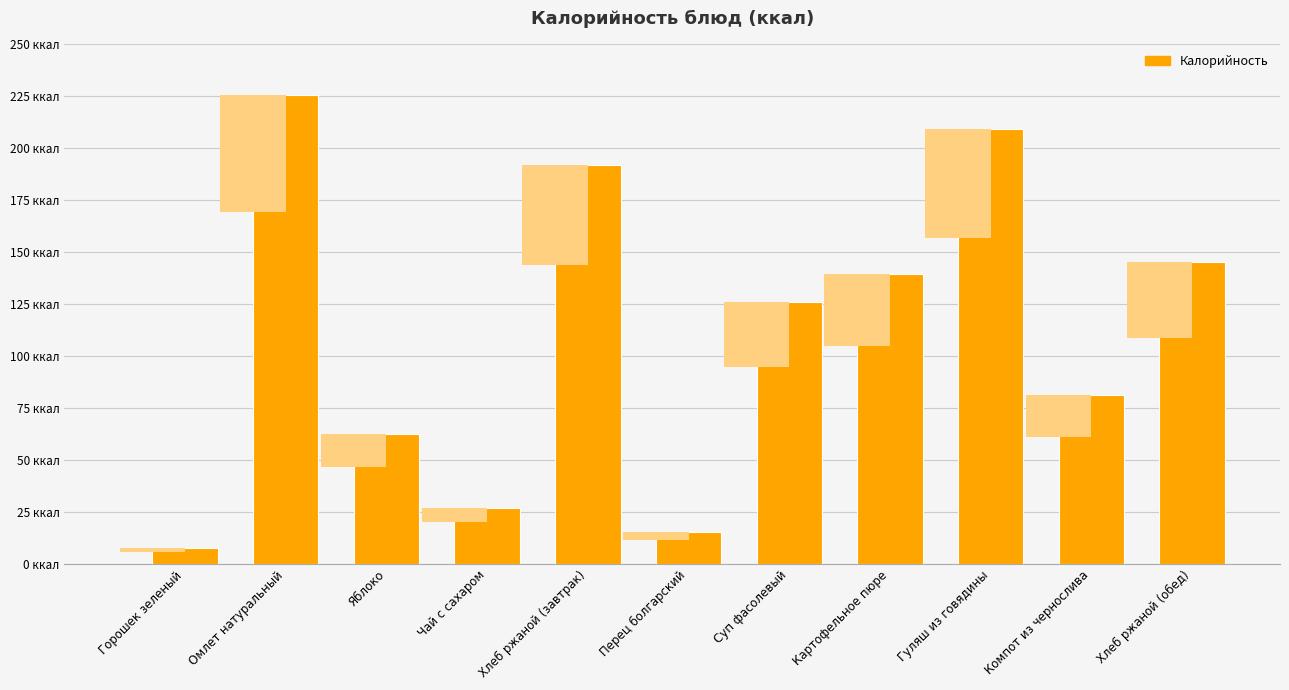

Reading left to right, what are all the values shown in this chart?

Горошек зеленый=7.4	Омлет натуральный=225.5	Яблоко=62.2	Чай с сахаром=26.8	Хлеб ржаной (завтрак)=191.8	Перец болгарский=15.4	Суп фасолевый=125.9	Картофельное пюре=139.4	Гуляш из говядины=208.9	Компот из чернослива=81.3	Хлеб ржаной (обед)=145.0